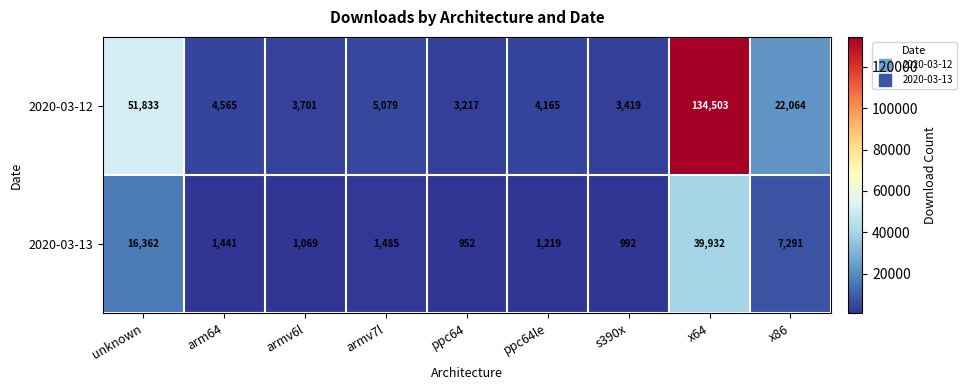

The value of 2020-03-12 at x86 is 22064. True or false?

True